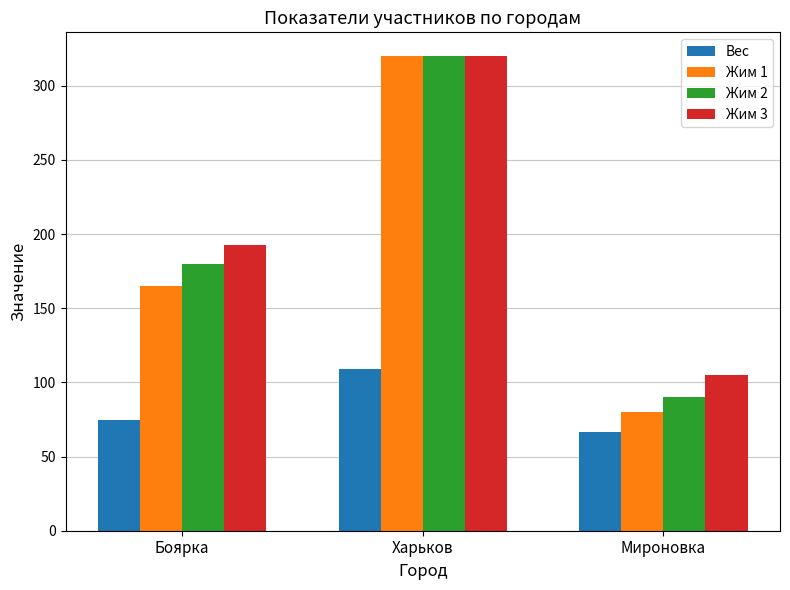

Which series changed the most between Боярка and Харьков?

Жим 1